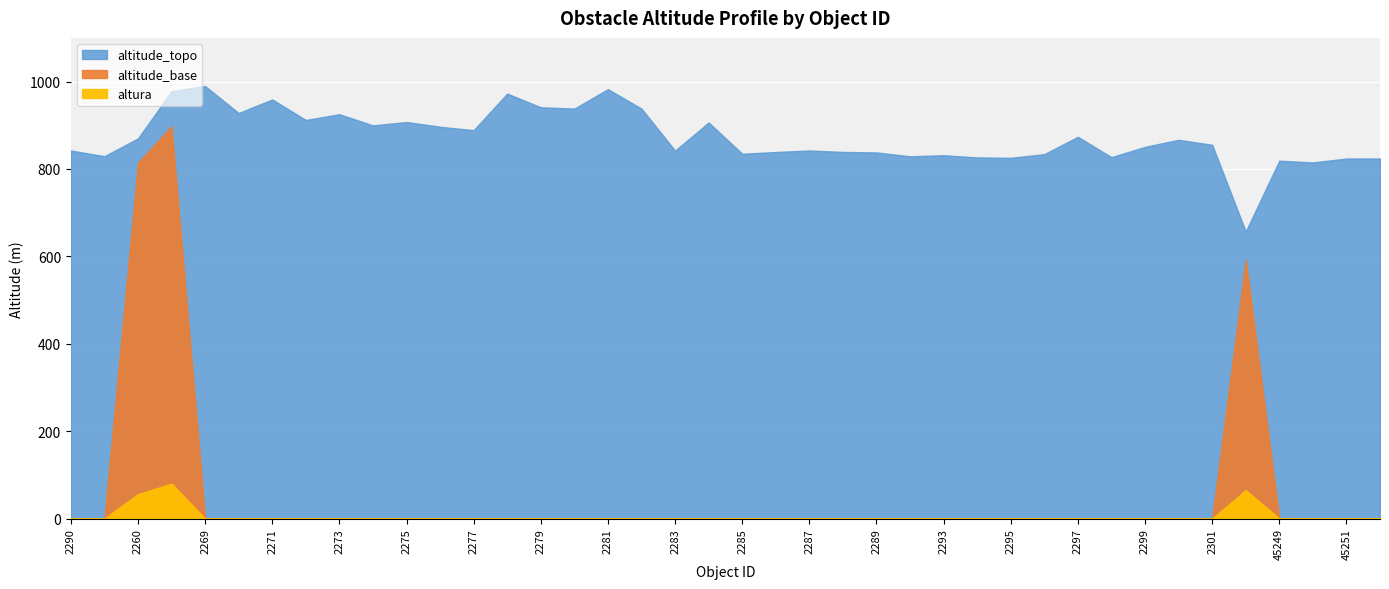

Reading right to left, extract all data points from this chart.

altitude_topo: 45252=824.0	45251=824.0	45250=815.0	45249=819.0	2464=657.0	2301=855.4	2300=866.8	2299=850.7	2298=827.0	2297=873.7	2296=834.0	2295=825.5	2294=826.5	2293=831.4	2292=829.1	2289=837.9	2288=839.0	2287=842.3	2286=838.8	2285=834.8	2284=906.5	2283=842.0	2282=938.2	2281=982.6	2280=938.2	2279=941.1	2278=972.5	2277=888.8	2276=896.6	2275=907.5	2274=899.8	2273=925.3	2272=912.1	2271=959.1	2270=928.1	2269=989.8	2268=978.0	2260=870.0	2291=829.3	2290=842.3
altitude_base: 45252=0.0	45251=0.0	45250=0.0	45249=0.0	2464=592.0	2301=0.0	2300=0.0	2299=0.0	2298=0.0	2297=0.0	2296=0.0	2295=0.0	2294=0.0	2293=0.0	2292=0.0	2289=0.0	2288=0.0	2287=0.0	2286=0.0	2285=0.0	2284=0.0	2283=0.0	2282=0.0	2281=0.0	2280=0.0	2279=0.0	2278=0.0	2277=0.0	2276=0.0	2275=0.0	2274=0.0	2273=0.0	2272=0.0	2271=0.0	2270=0.0	2269=0.0	2268=898.0	2260=814.0	2291=0.0	2290=0.0
altura: 45252=0.0	45251=0.0	45250=0.0	45249=0.0	2464=65.0	2301=0.0	2300=0.0	2299=0.0	2298=0.0	2297=0.0	2296=0.0	2295=0.0	2294=0.0	2293=0.0	2292=0.0	2289=0.0	2288=0.0	2287=0.0	2286=0.0	2285=0.0	2284=0.0	2283=0.0	2282=0.0	2281=0.0	2280=0.0	2279=0.0	2278=0.0	2277=0.0	2276=0.0	2275=0.0	2274=0.0	2273=0.0	2272=0.0	2271=0.0	2270=0.0	2269=0.0	2268=80.0	2260=56.0	2291=0.0	2290=0.0